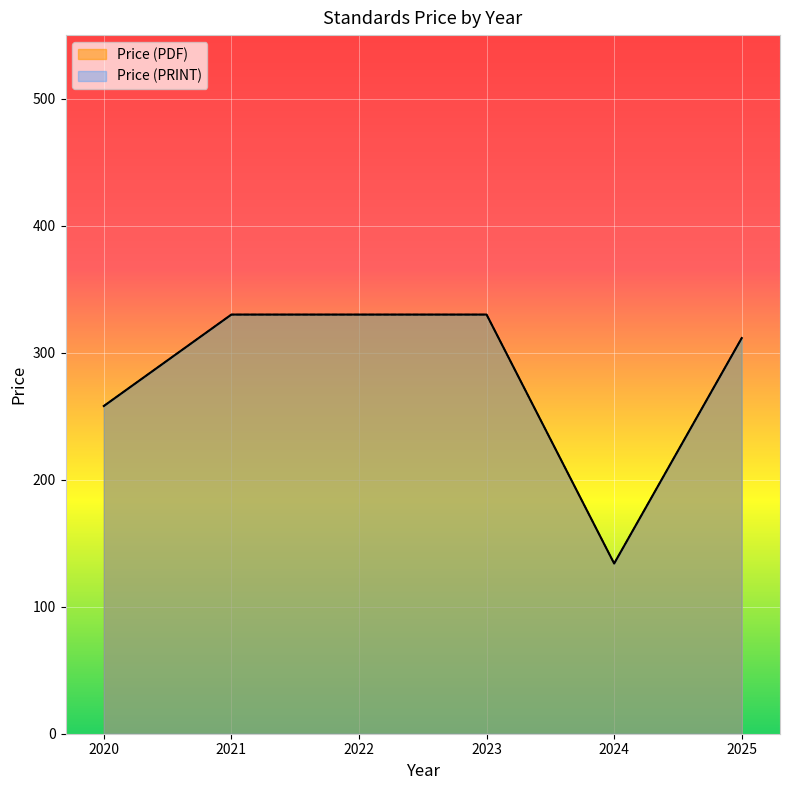

The value of Price (PRINT) at 2022 is 501. True or false?

False